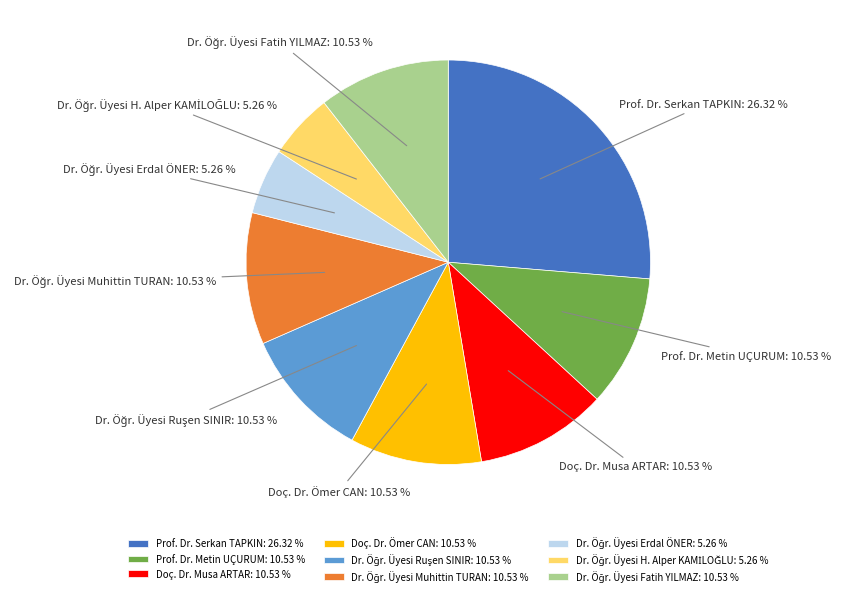

Which slice is the largest?

Prof. Dr. Serkan TAPKIN